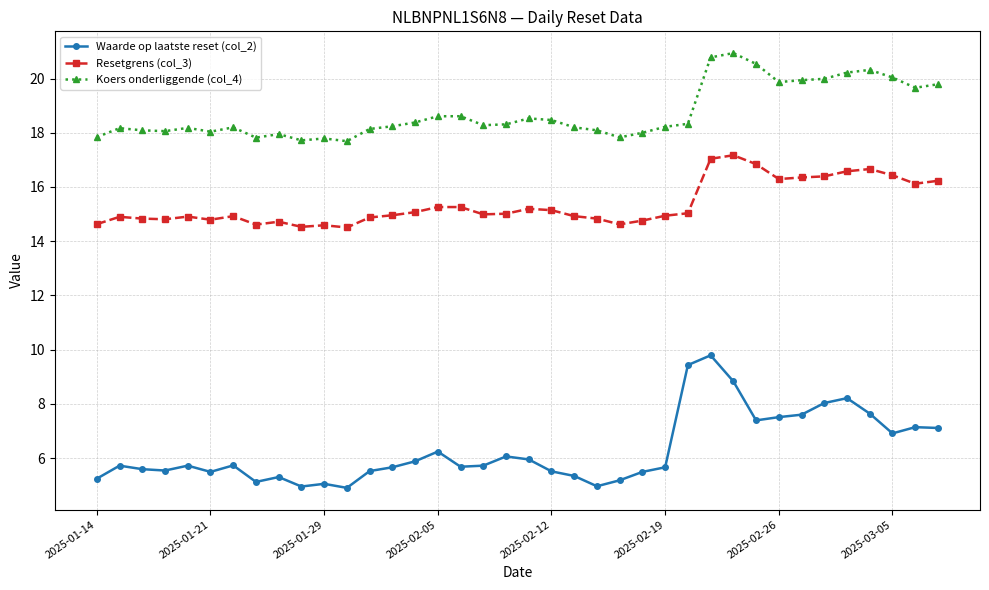

Which series has the largest total across all categories?

Koers onderliggende (col_4)